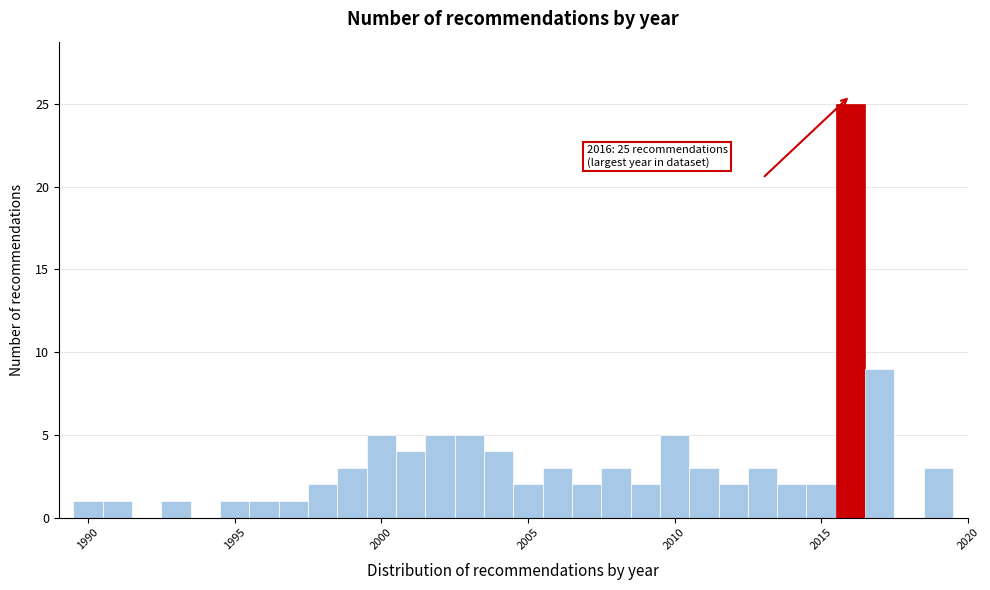

Read against the x-axis, roughly where is the centre of the tallest bar?

2016.0